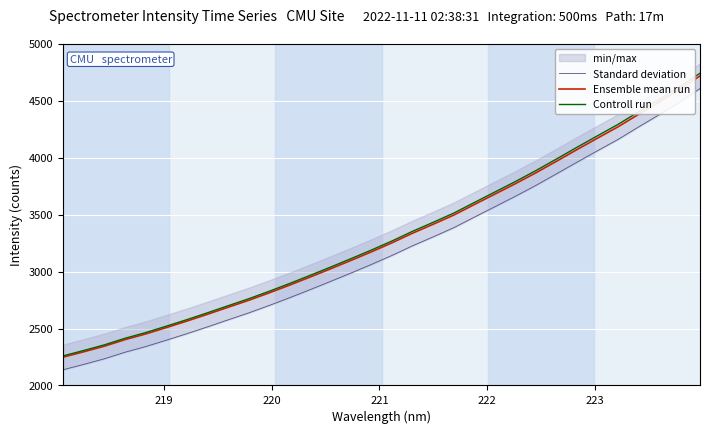

What is the highest value of the Ensemble mean run series?

4719.6